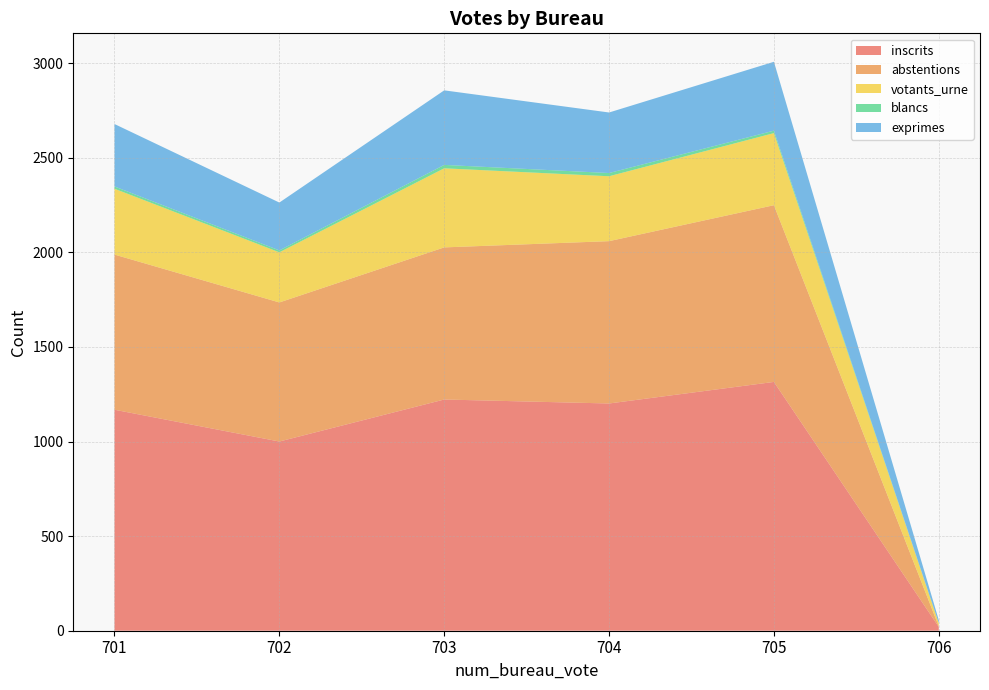

Reading left to right, list all the values displayed in this chart.

inscrits: 1168	1000	1222	1201	1315	20
abstentions: 820	735	804	858	934	3
votants_urne: 348	265	418	343	381	17
blancs: 12	10	18	17	13	0
exprimes: 330	253	394	320	364	16